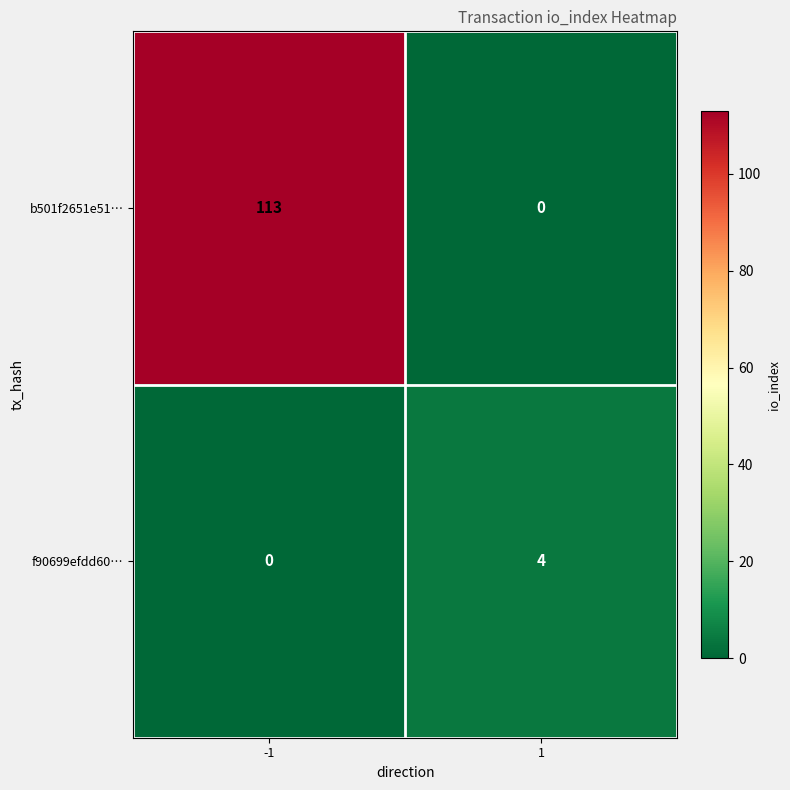

Rank the series by their average value, from lowest to highest.

f90699efdd60…, b501f2651e51…